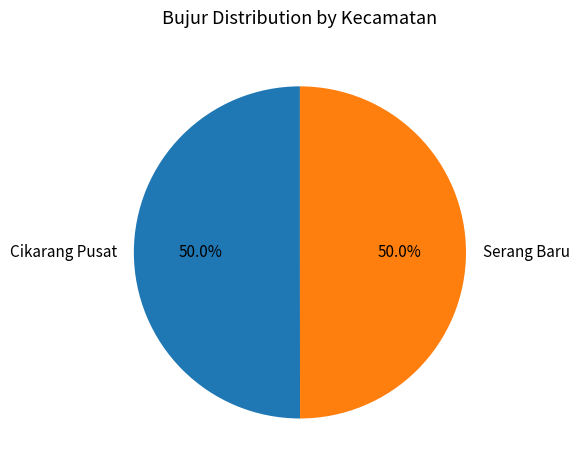

How many segments does this pie chart have?

2